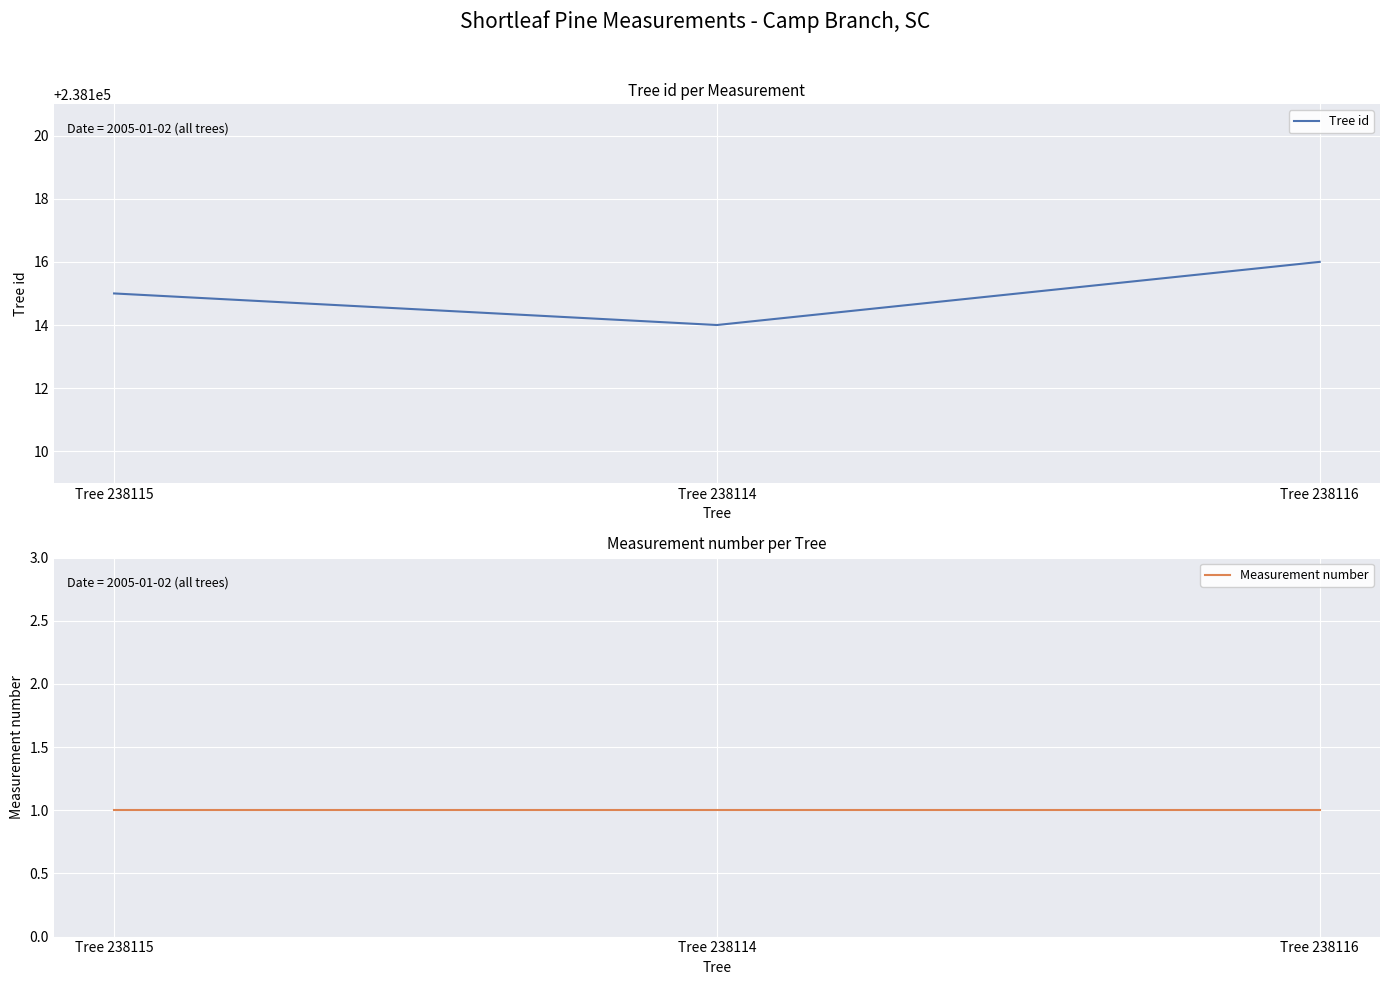

At which category is the sum across all series the highest?

Tree 238116